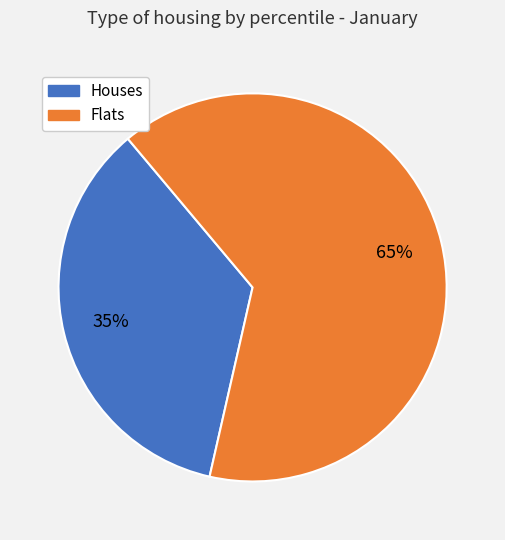

Does any single category account for the majority?

Yes